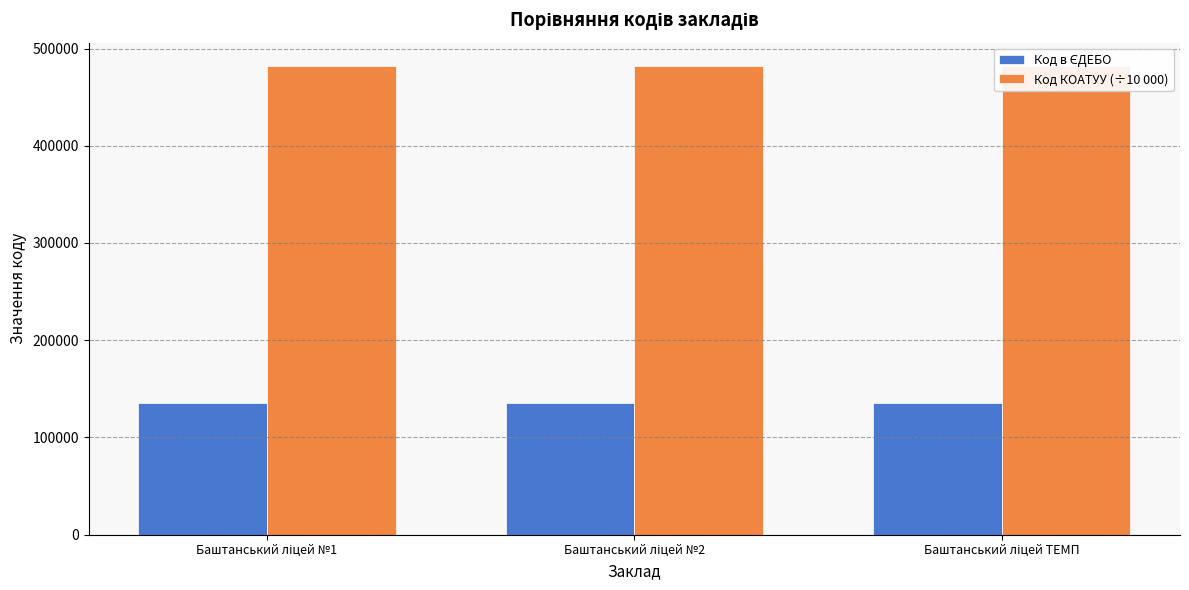

Which series has the largest range (max minus min)?

Код в ЄДЕБО